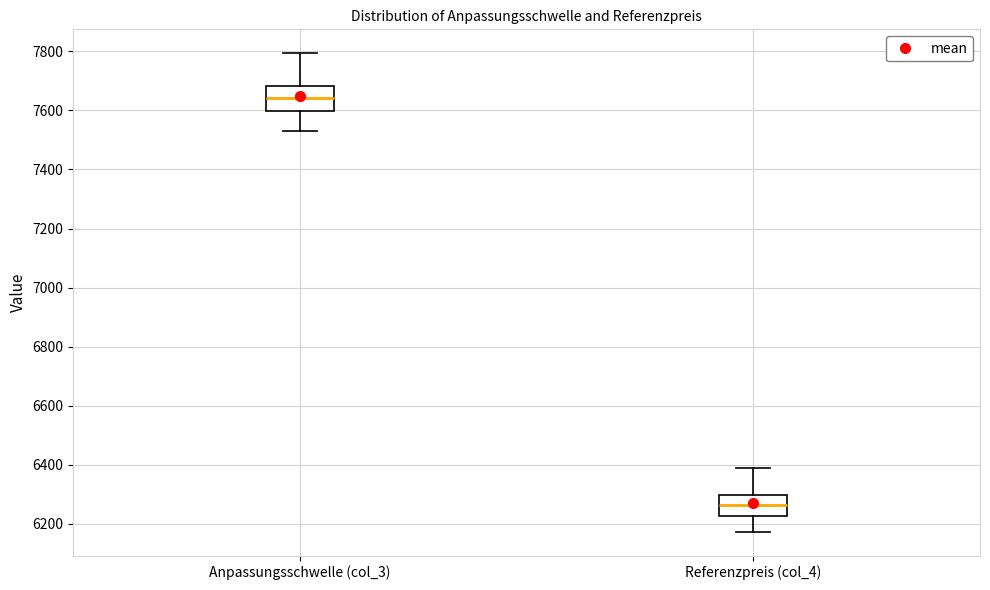

Which box's median line is the lowest?

Referenzpreis (col_4)